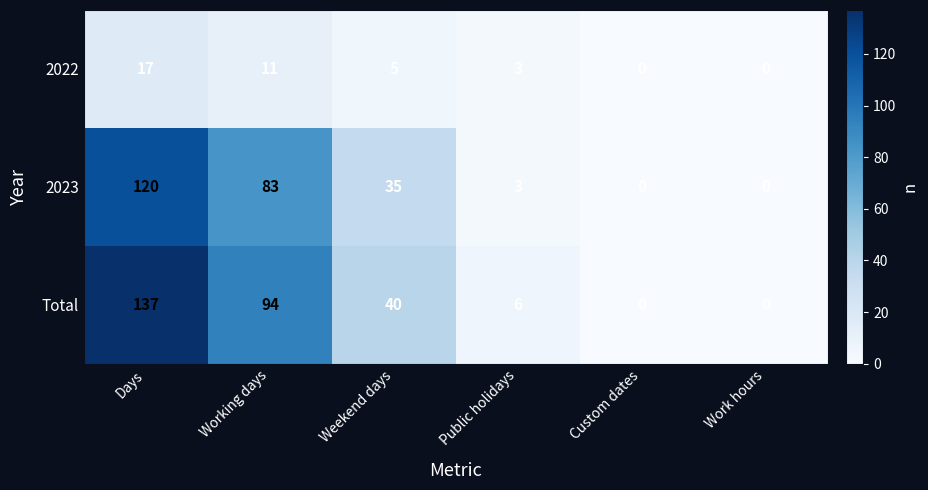

Reading right to left, list all the values displayed in this chart.

2022: Work hours=0	Custom dates=0	Public holidays=3	Weekend days=5	Working days=11	Days=17
2023: Work hours=0	Custom dates=0	Public holidays=3	Weekend days=35	Working days=83	Days=120
Total: Work hours=0	Custom dates=0	Public holidays=6	Weekend days=40	Working days=94	Days=137